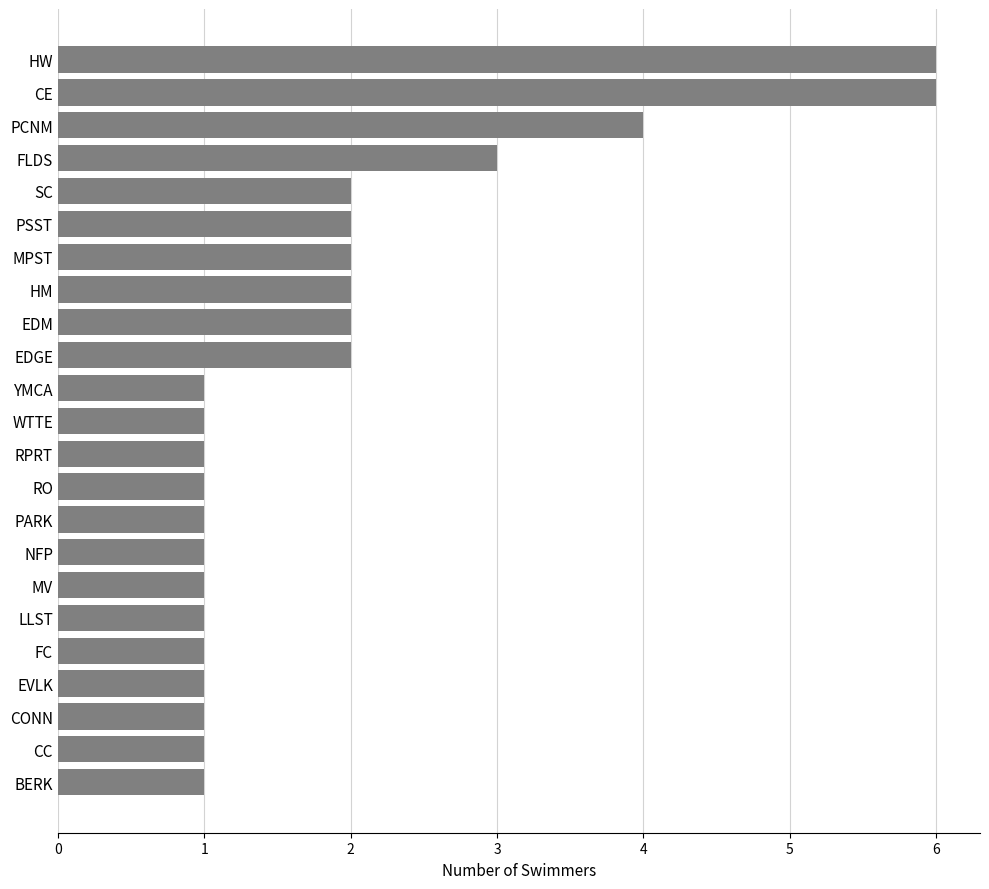

How many values are between 1 and 2?

19